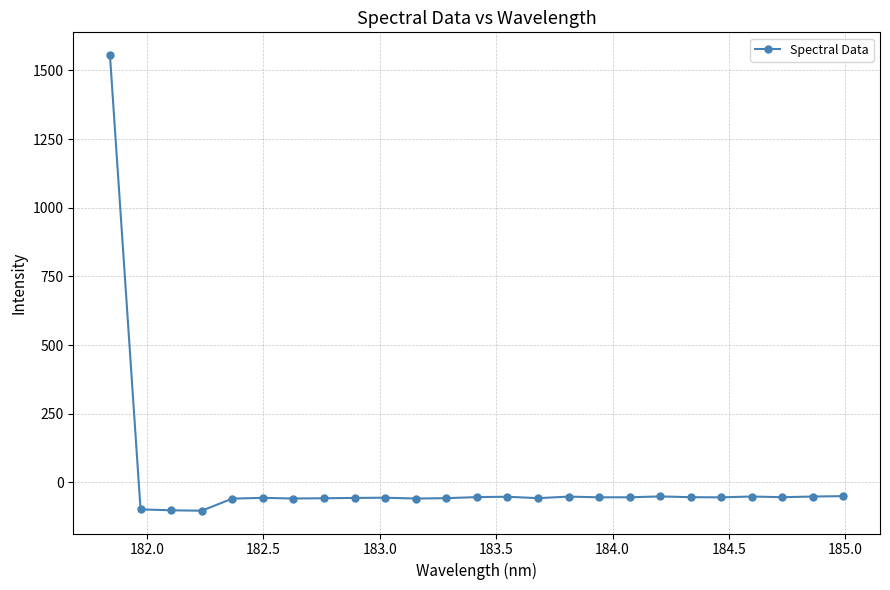

What is the value of the 15th point from the left?

-57.6